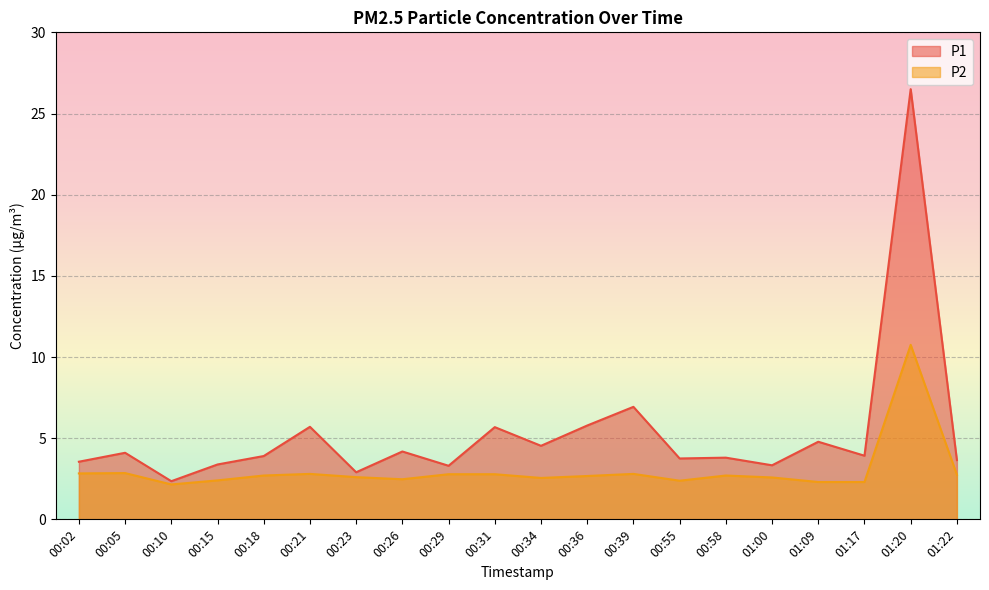

Rank the series at 00:58 from highest to lowest value.

P1, P2